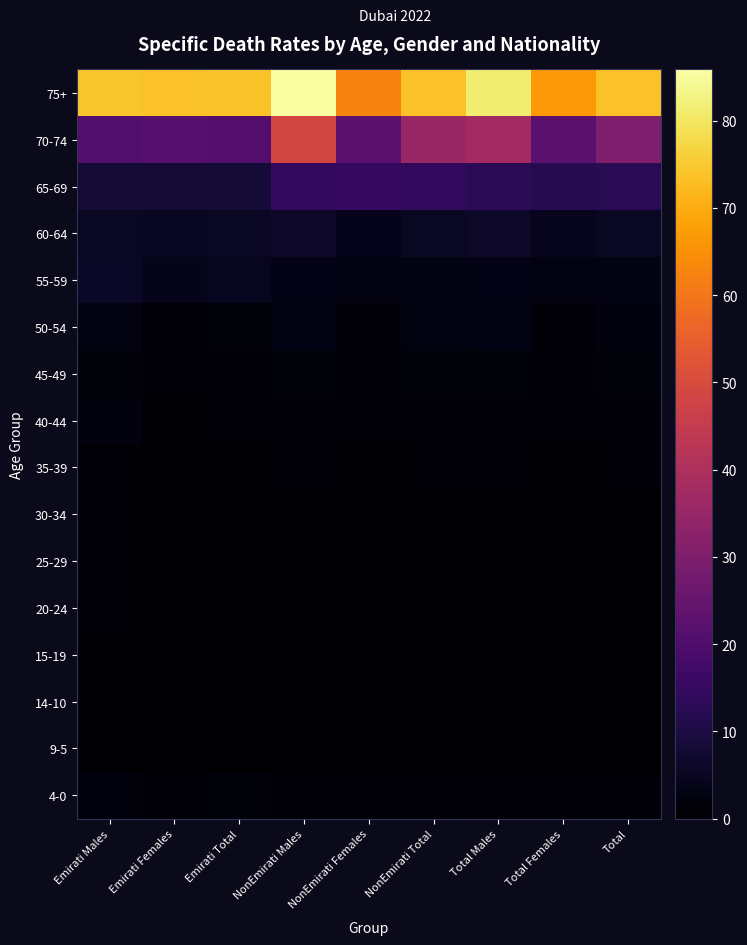

Rank the series by their maximum value, from lowest to highest.

14-10, 9-5, 15-19, 20-24, 35-39, 30-34, 25-29, 45-49, 4-0, 40-44, 50-54, 55-59, 60-64, 65-69, 70-74, 75+